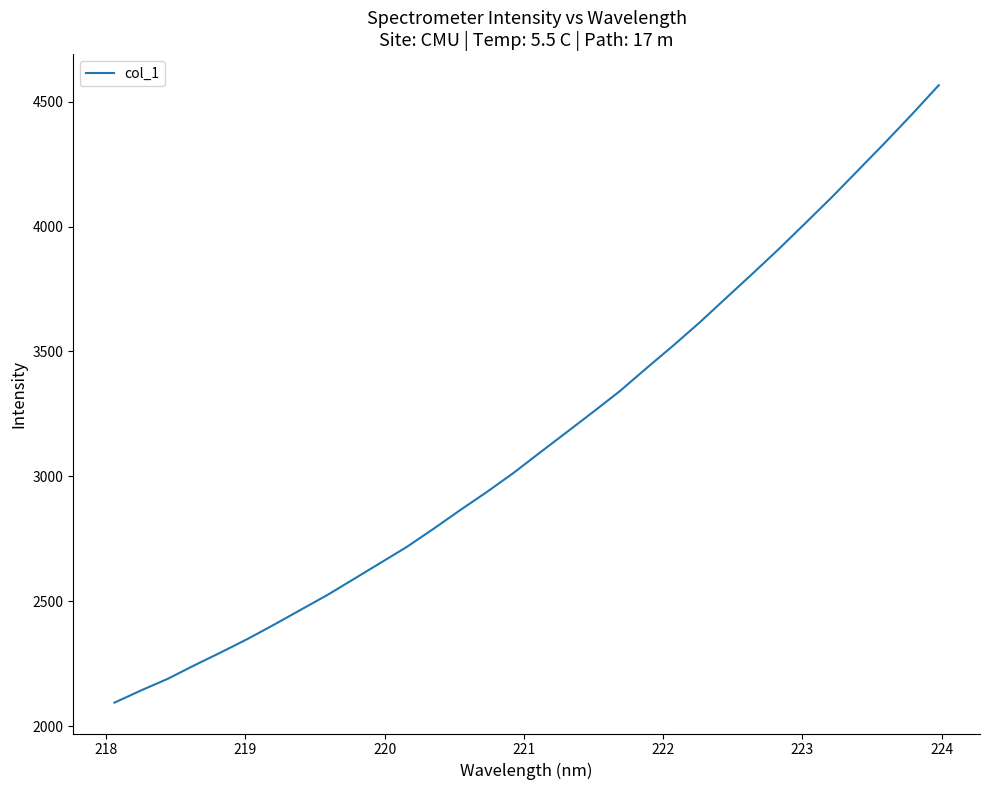

What is the greatest value displayed?

4565.7